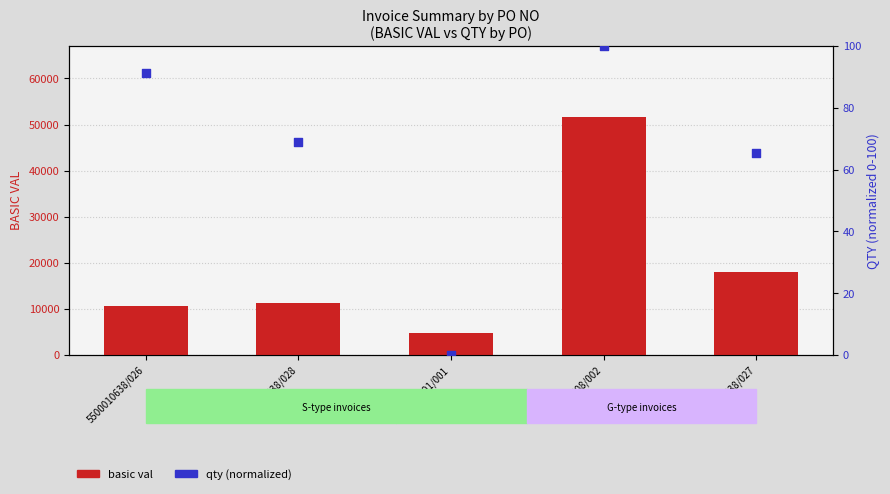

Which series contains the highest Y value?

basic val